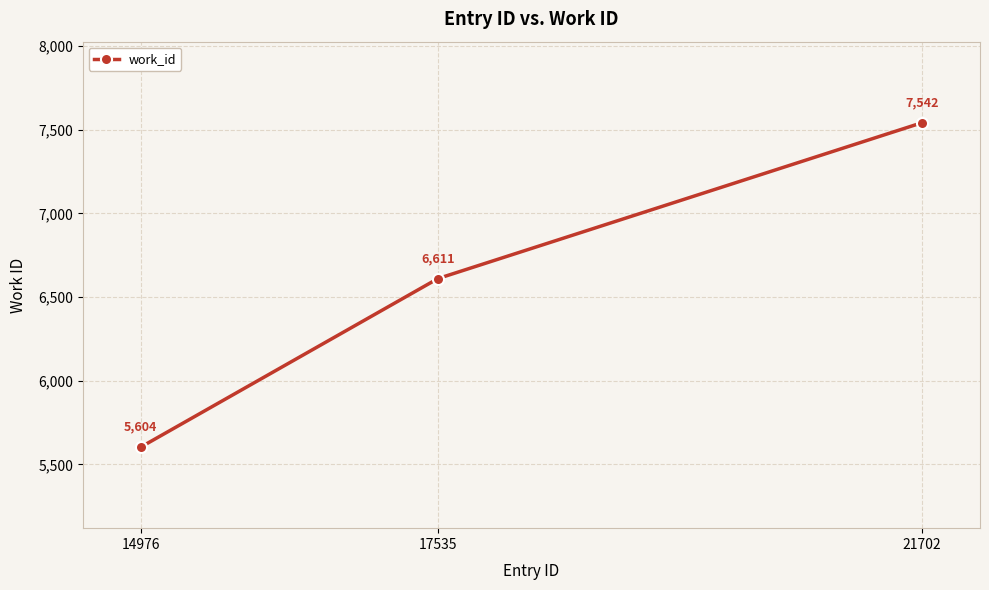

Which label corresponds to the smallest value in the chart?

14976